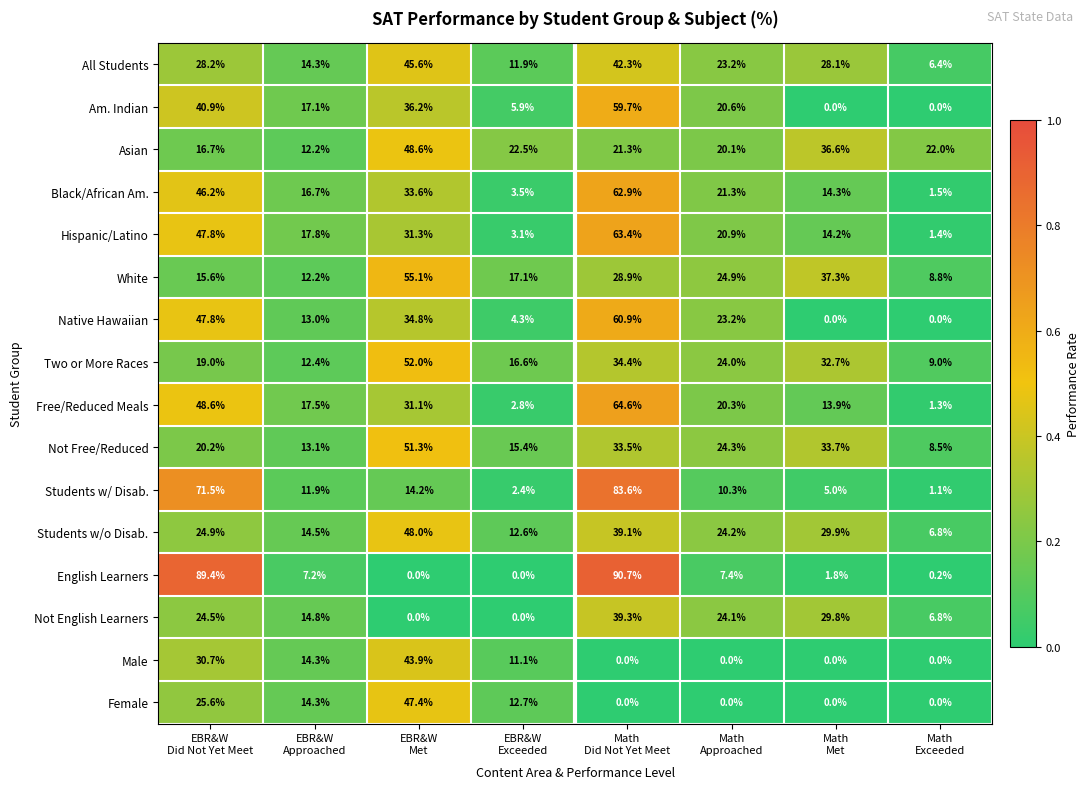

What is the lowest value of the Students w/ Disab. series?

1.1